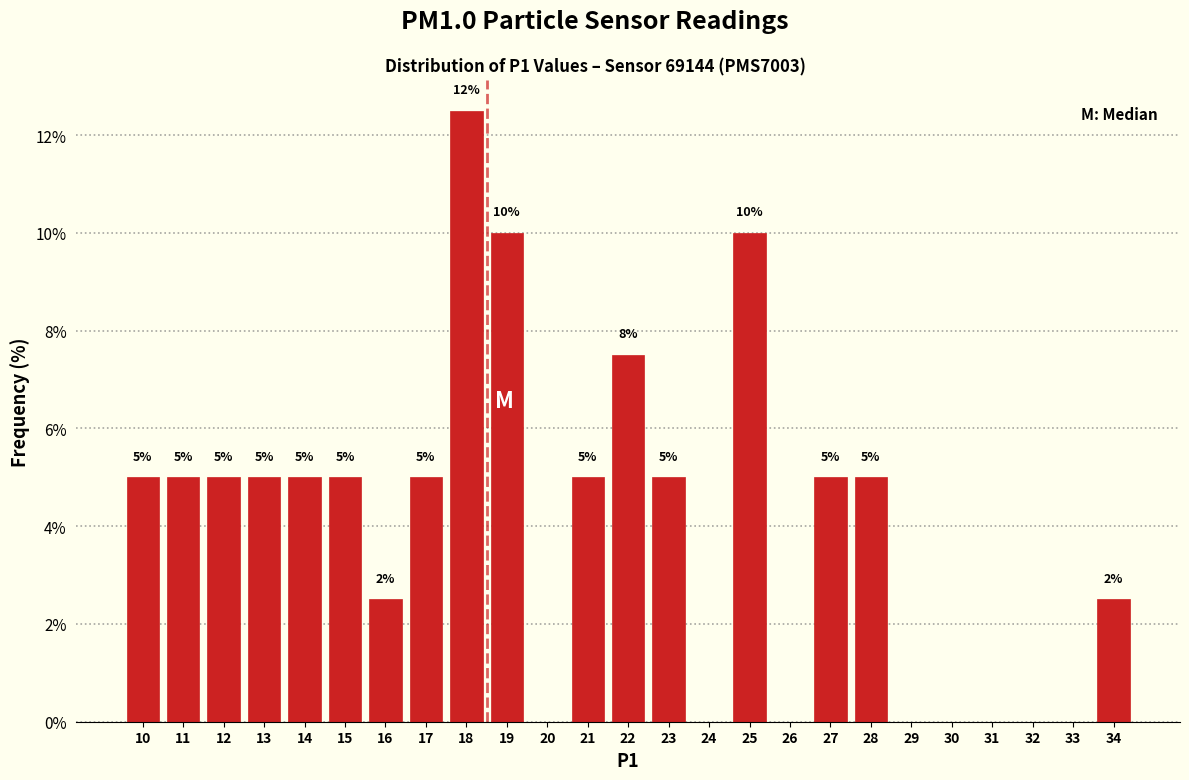

Over which range of the x-axis is the bar tallest?

17.5 to 18.5